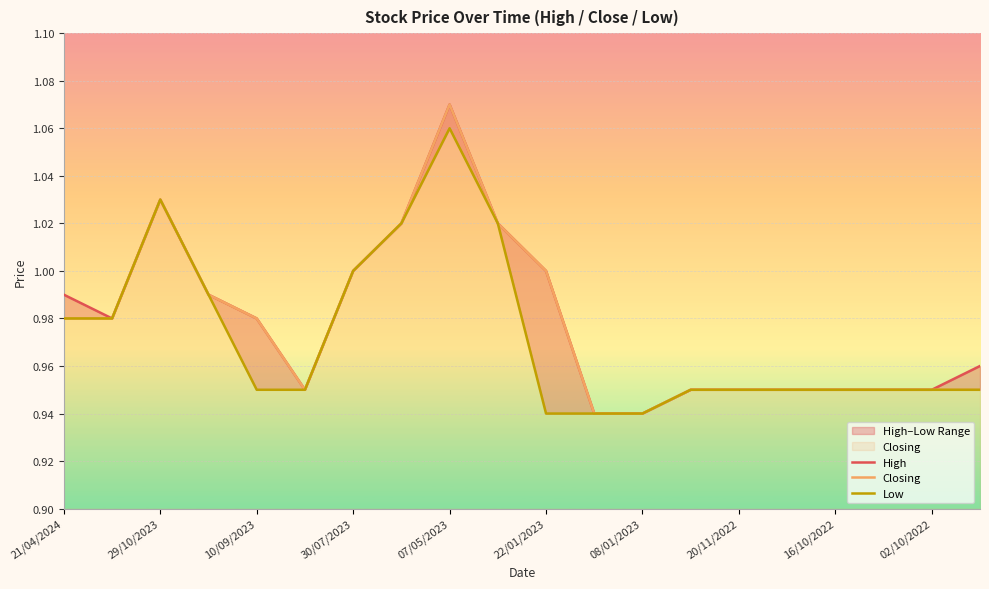

True or false: Low and Closing cross at least once.

False